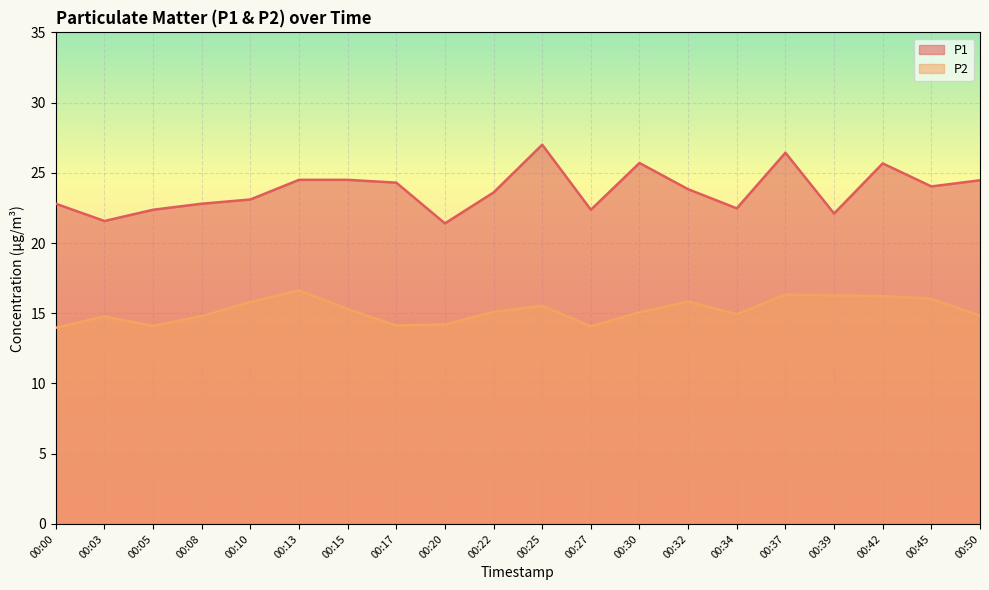

At how many categories does at least one series exceed 17?

20